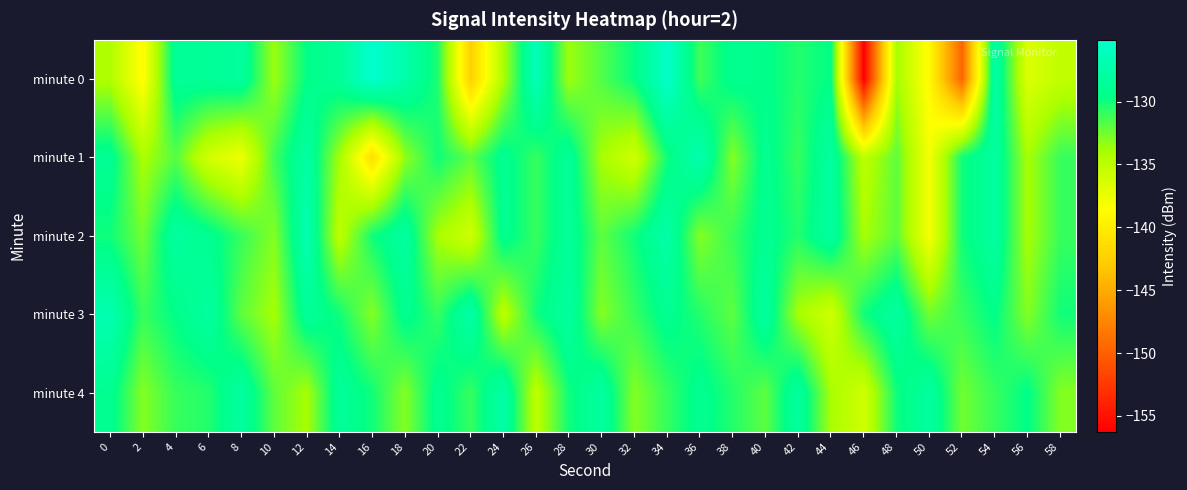

Reading right to left, what are all the values shown in this chart?

minute 0: 58=-135.2	56=-136.6	54=-127.6	52=-149.6	50=-138.9	48=-134.0	46=-156.3	44=-129.6	42=-130.5	40=-129.4	38=-129.1	36=-131.2	34=-125.4	32=-129.7	30=-131.7	28=-133.7	26=-126.4	24=-134.2	22=-142.4	20=-130.4	18=-127.4	16=-125.1	14=-128.6	12=-129.6	10=-133.7	8=-128.2	6=-128.5	4=-128.7	2=-138.8	0=-134.3
minute 1: 58=-131.0	56=-134.0	54=-128.0	52=-130.0	50=-138.0	48=-132.0	46=-135.0	44=-128.0	42=-131.0	40=-129.0	38=-133.0	36=-127.0	34=-130.0	32=-136.0	30=-134.0	28=-128.5	26=-131.0	24=-129.0	22=-132.0	20=-130.0	18=-133.4	16=-141.2	14=-133.9	12=-127.8	10=-131.2	8=-137.7	6=-136.1	4=-131.8	2=-134.2	0=-128.9
minute 2: 58=-131.0	56=-134.0	54=-128.0	52=-130.0	50=-138.0	48=-132.0	46=-134.0	44=-128.0	42=-130.5	40=-129.0	38=-131.0	36=-133.0	34=-127.5	32=-130.0	30=-132.0	28=-128.5	26=-131.0	24=-129.0	22=-136.0	20=-134.0	18=-128.0	16=-130.0	14=-135.0	12=-127.0	10=-133.0	8=-131.0	6=-129.0	4=-128.0	2=-132.5	0=-130.0
minute 3: 58=-130.0	56=-133.0	54=-129.5	52=-131.0	50=-132.5	48=-128.0	46=-130.0	44=-136.0	42=-134.0	40=-128.0	38=-132.0	36=-130.5	34=-129.0	32=-131.0	30=-133.0	28=-128.0	26=-130.0	24=-135.0	22=-127.5	20=-131.0	18=-129.0	16=-133.0	14=-130.0	12=-128.5	10=-134.0	8=-132.0	6=-128.0	4=-129.5	2=-131.0	0=-127.0
minute 4: 58=-133.0	56=-129.5	54=-131.0	52=-132.5	50=-128.0	48=-130.0	46=-136.0	44=-134.0	42=-128.0	40=-132.0	38=-130.5	36=-129.0	34=-131.0	32=-133.0	30=-128.0	28=-130.0	26=-135.0	24=-127.5	22=-131.0	20=-129.0	18=-133.0	16=-130.0	14=-128.5	12=-134.0	10=-132.0	8=-128.0	6=-130.5	4=-131.0	2=-133.0	0=-129.0